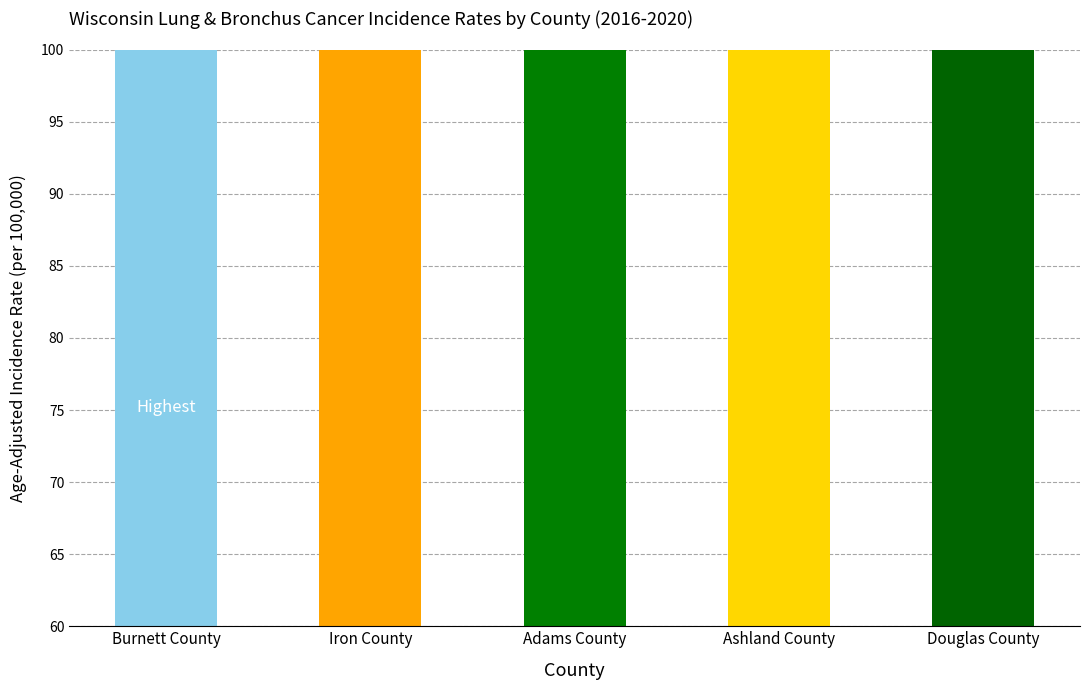

What is the ratio of the value at Ashland County to the value at Burnett County?

0.8